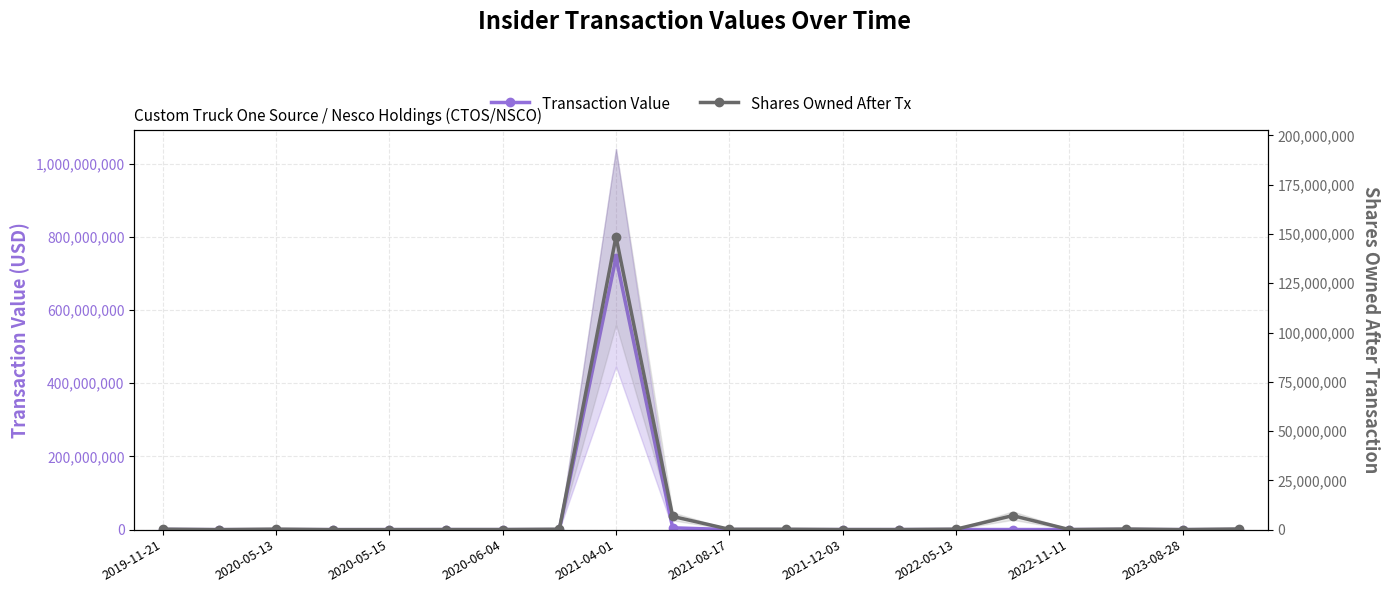

Which series has the widest spread of values?

Transaction Value